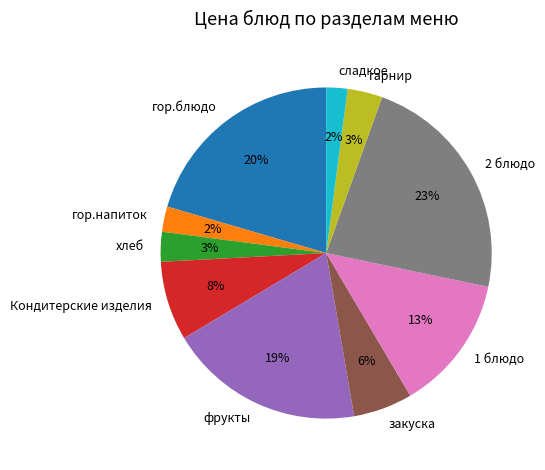

To the nearest percent, what percentage of the pie is 1 блюдо?

13%